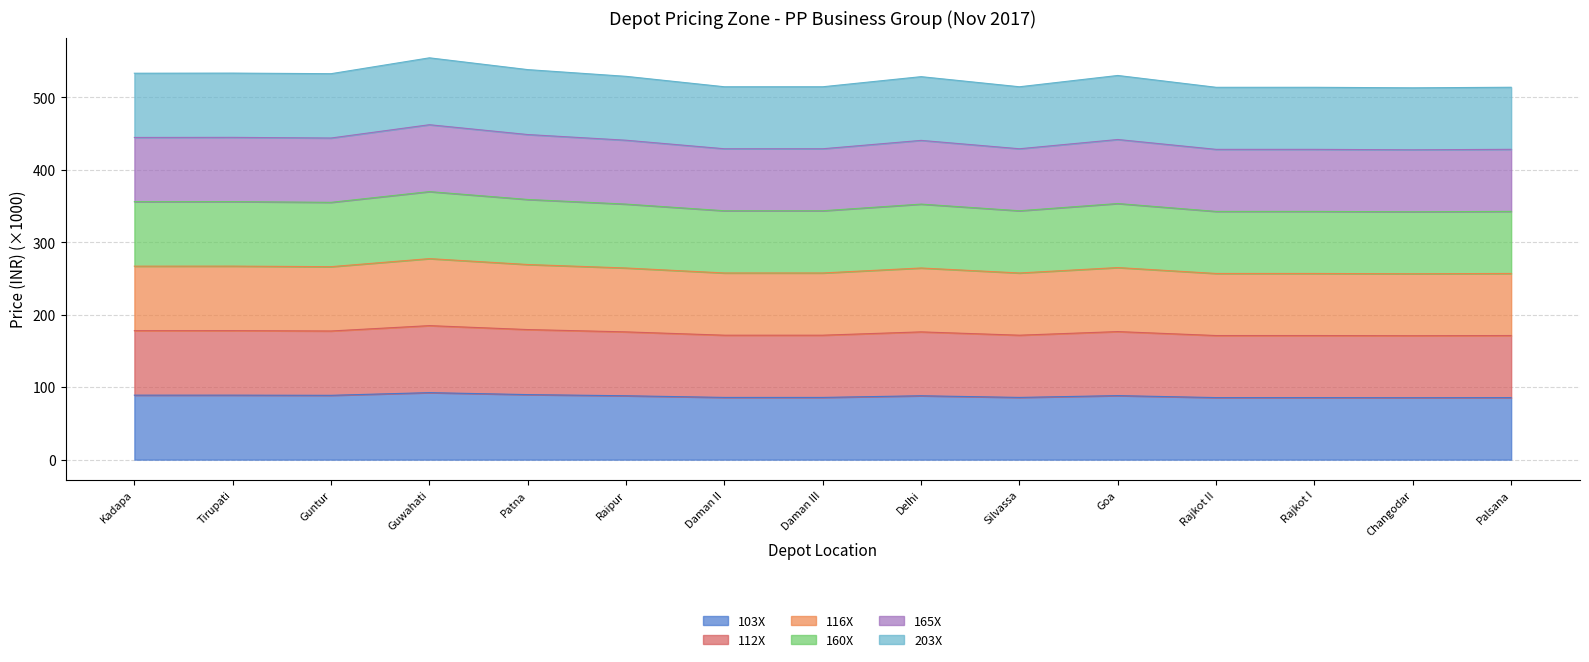

At which label does 160X first exceed 352?

Kadapa